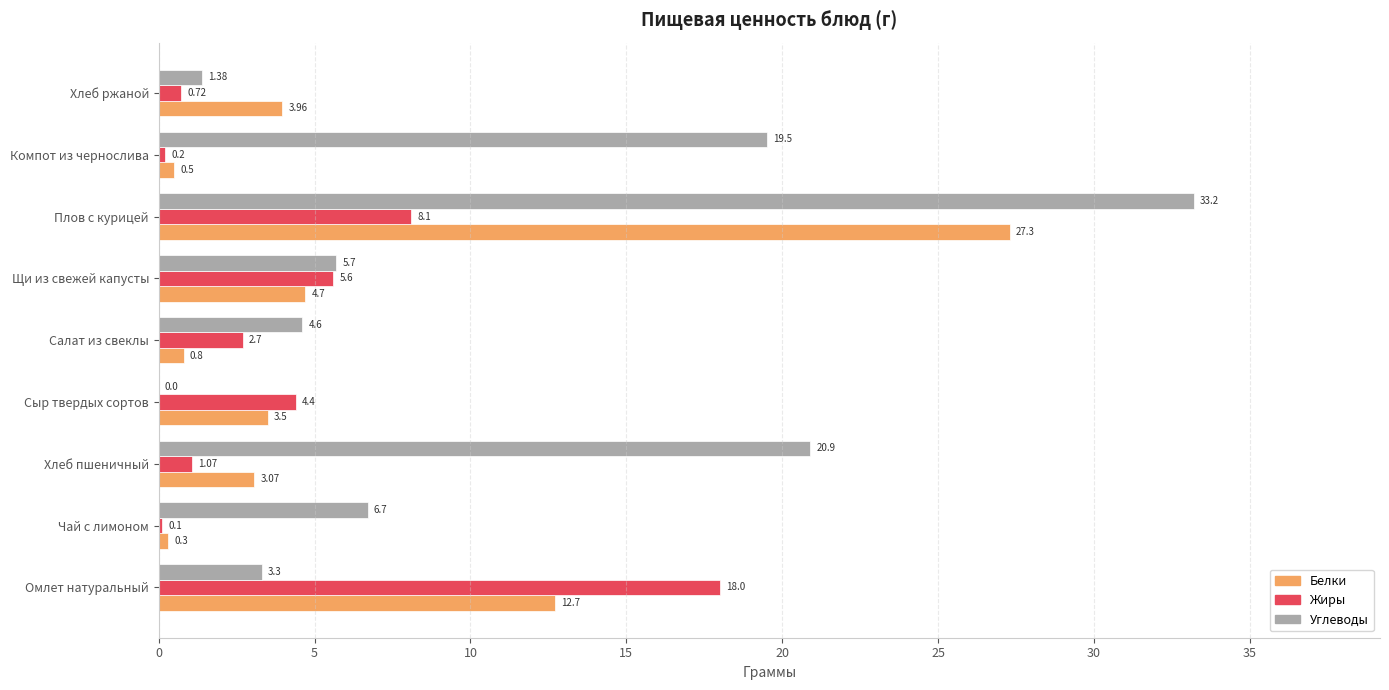

What is the maximum value shown in the chart?

33.2